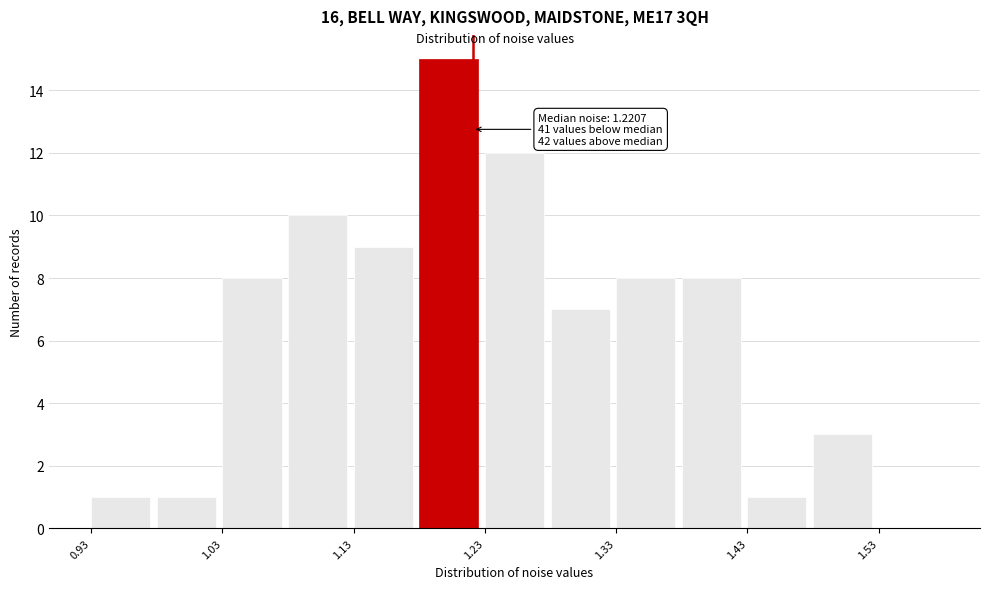

Over which range of the x-axis is the bar tallest?

1.18 to 1.23